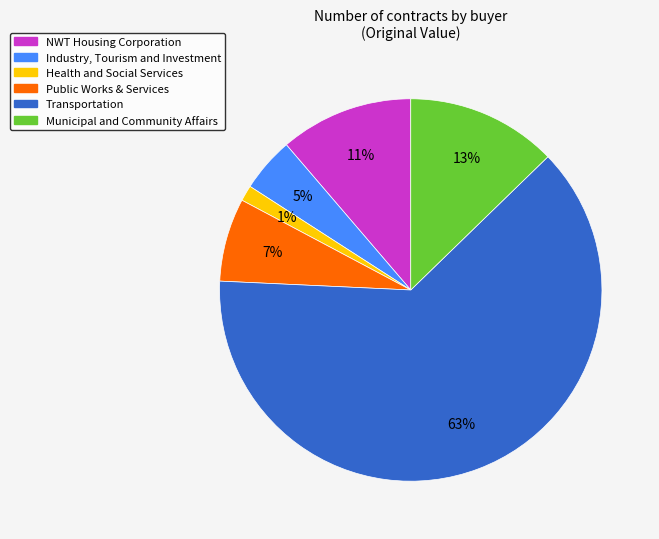

To the nearest percent, what is the average slice percentage?

17%